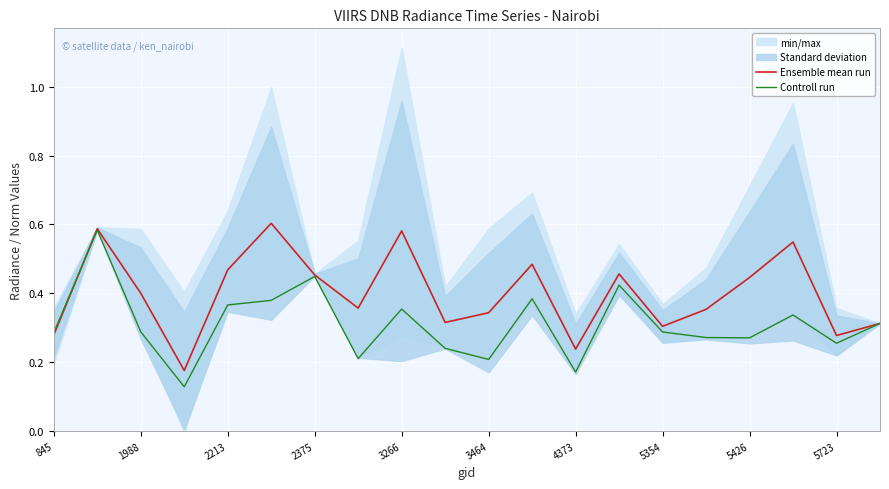

List the series in order of their peak value, lowest first.

Controll run, Ensemble mean run